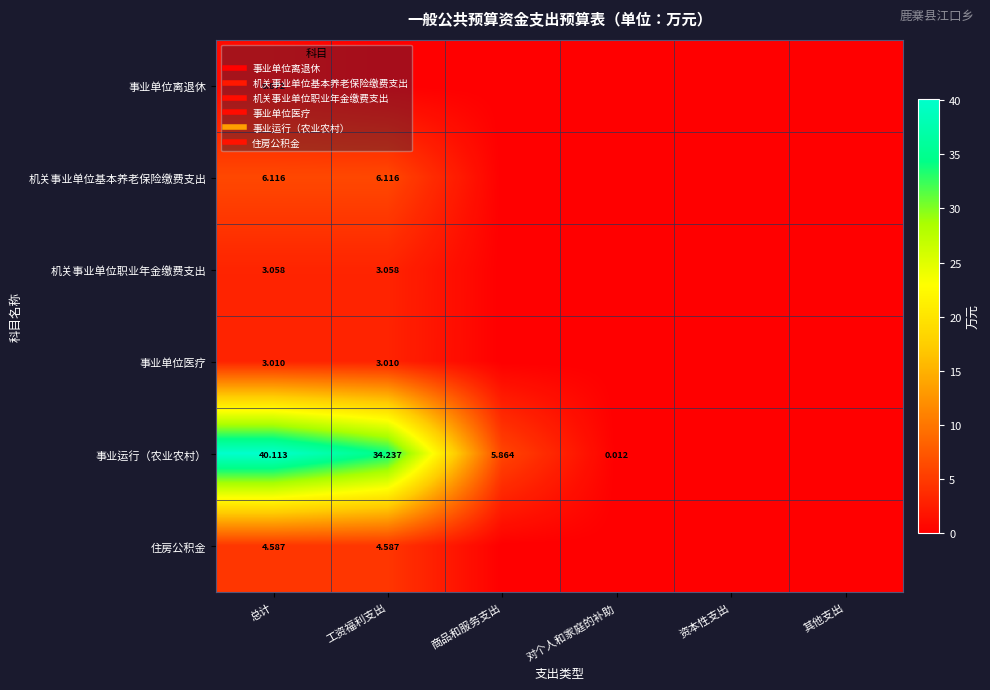

Is the value of 住房公积金 at 总计 greater than the value of 机关事业单位职业年金缴费支出 at 商品和服务支出?

Yes